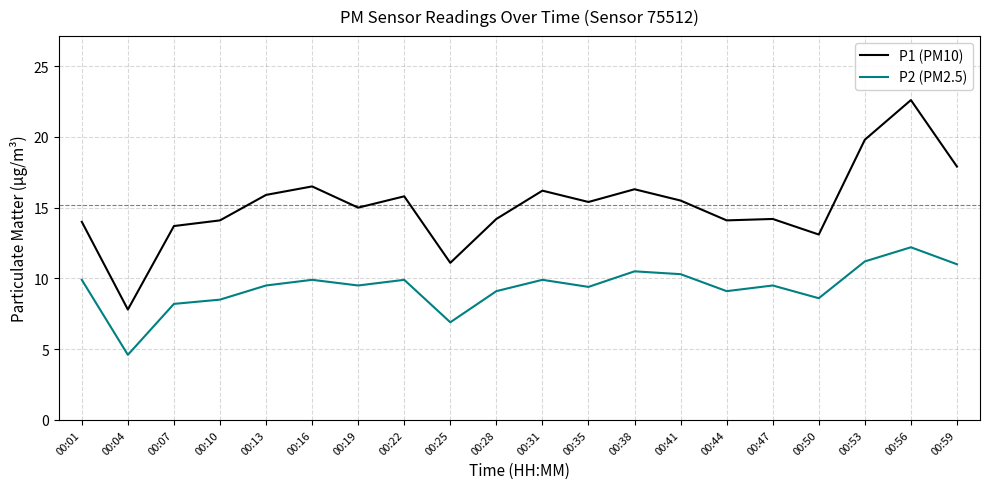

What is the maximum value shown in the chart?

22.6